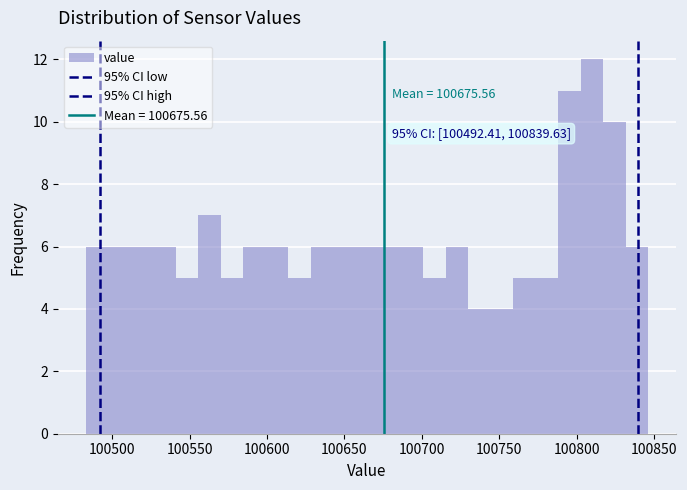

Around what value on the x-axis is the tallest bar? Give the approximate position of its centre, as read against the axis.

100810